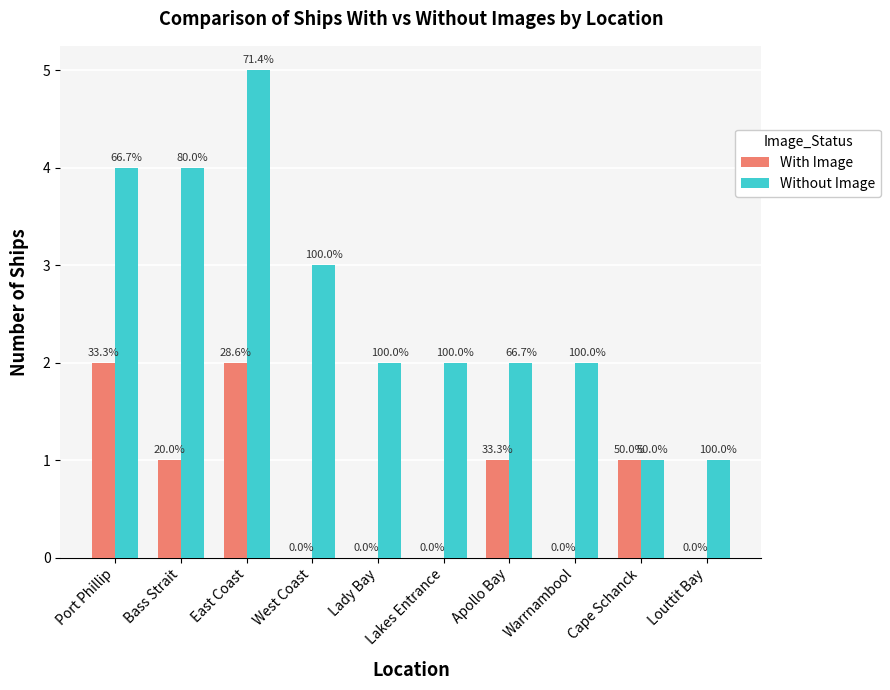

What is the difference between the second highest and minimum values in the Without Image series?

3